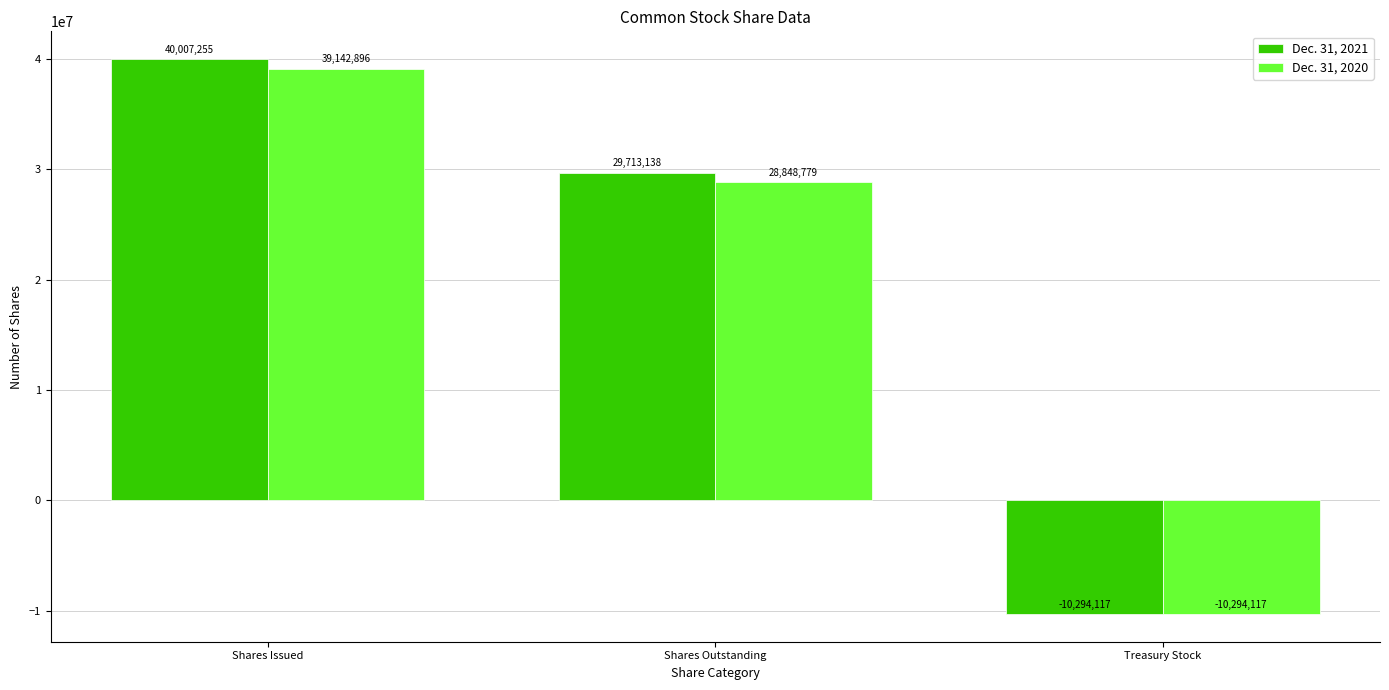

What is the difference between the second highest and minimum values in the Dec. 31, 2021 series?

40007255